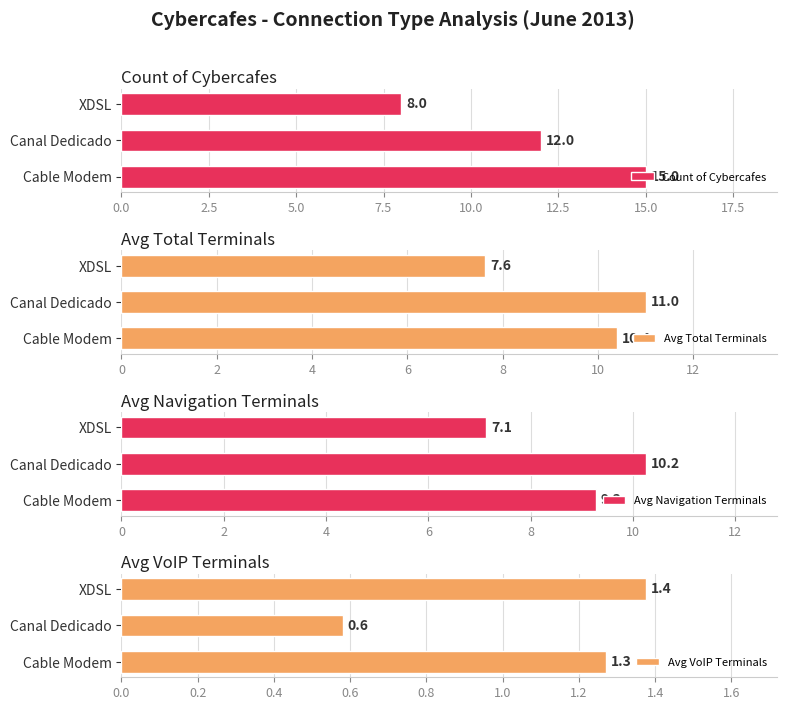

At which label does Avg Total Terminals reach its peak?

Canal Dedicado